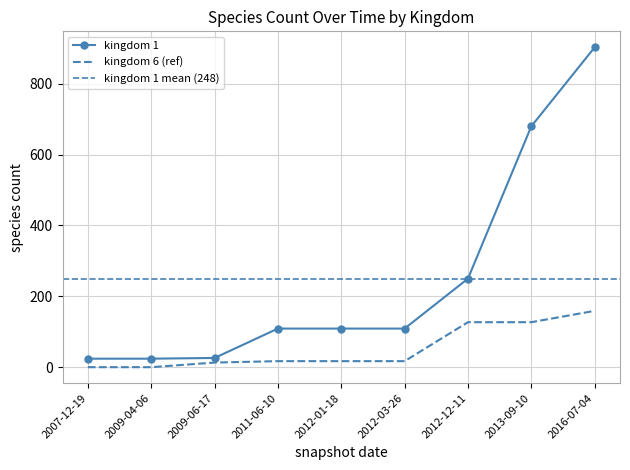

True or false: kingdom_1 and kingdom_6 intersect in this chart.

False